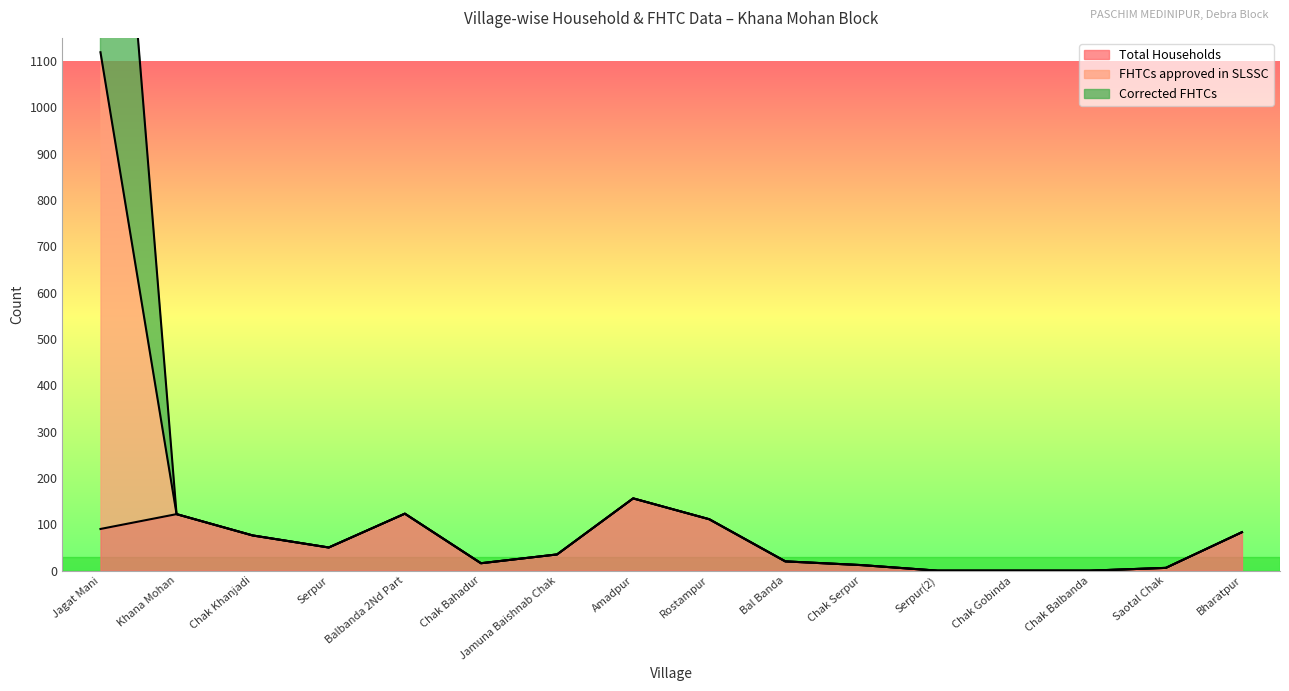

What is the highest value of the Total Households series?

156